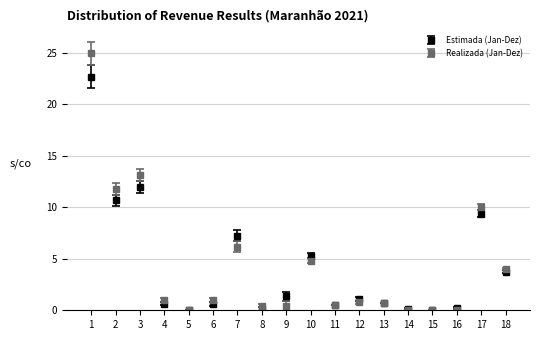

Which series has the largest range (max minus min)?

Realizada (Jan-Dez)